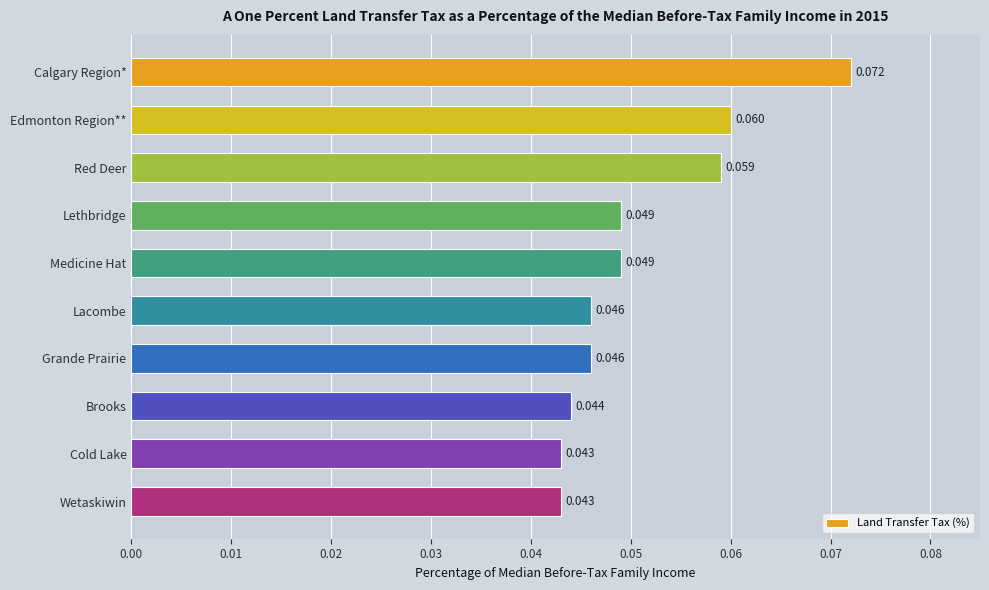

How many bars are there in total?

10